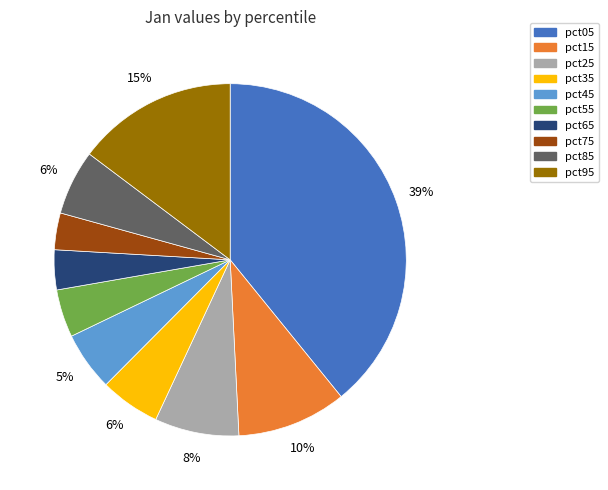

Does pct25 account for over 50% of the chart?

No